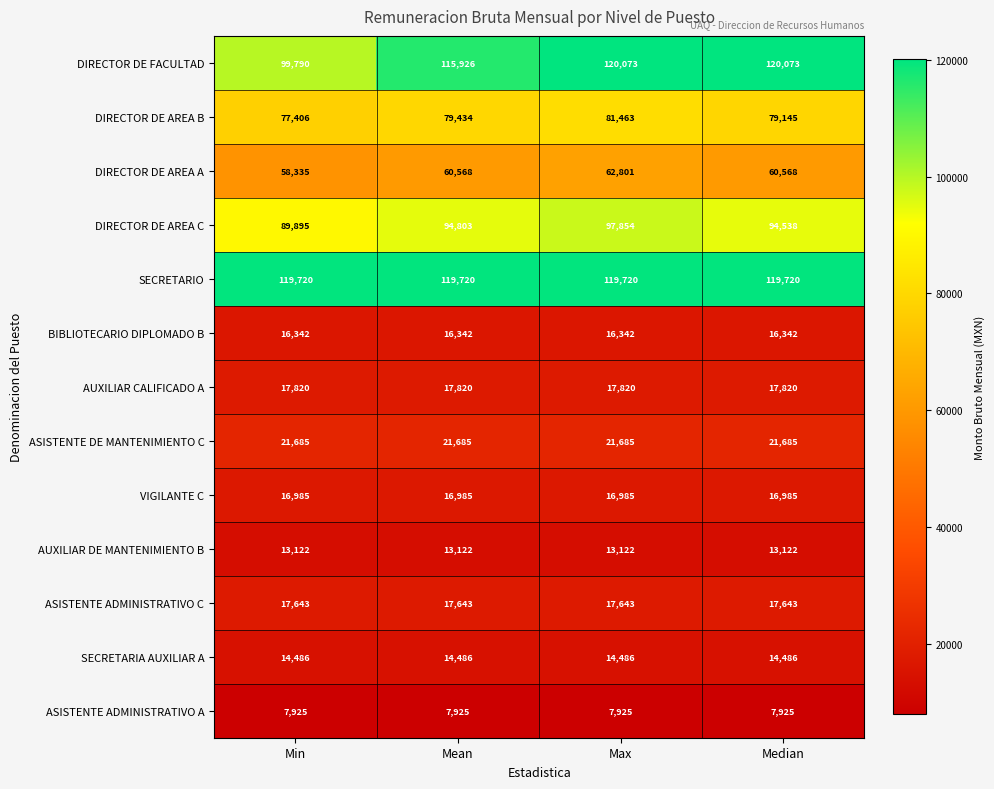

List the series in order of their peak value, lowest first.

ASISTENTE ADMINISTRATIVO A, AUXILIAR DE MANTENIMIENTO B, SECRETARIA AUXILIAR A, BIBLIOTECARIO DIPLOMADO B, VIGILANTE C, ASISTENTE ADMINISTRATIVO C, AUXILIAR CALIFICADO A, ASISTENTE DE MANTENIMIENTO C, DIRECTOR DE AREA A, DIRECTOR DE AREA B, DIRECTOR DE AREA C, SECRETARIO, DIRECTOR DE FACULTAD